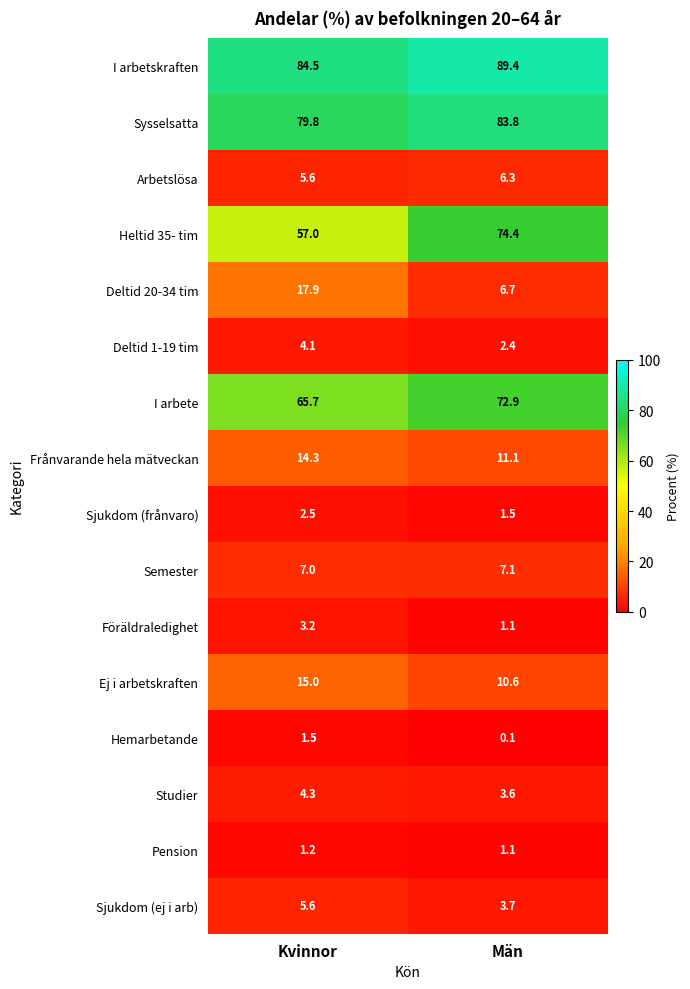

What is the difference between the highest and lowest values at Män?

89.3